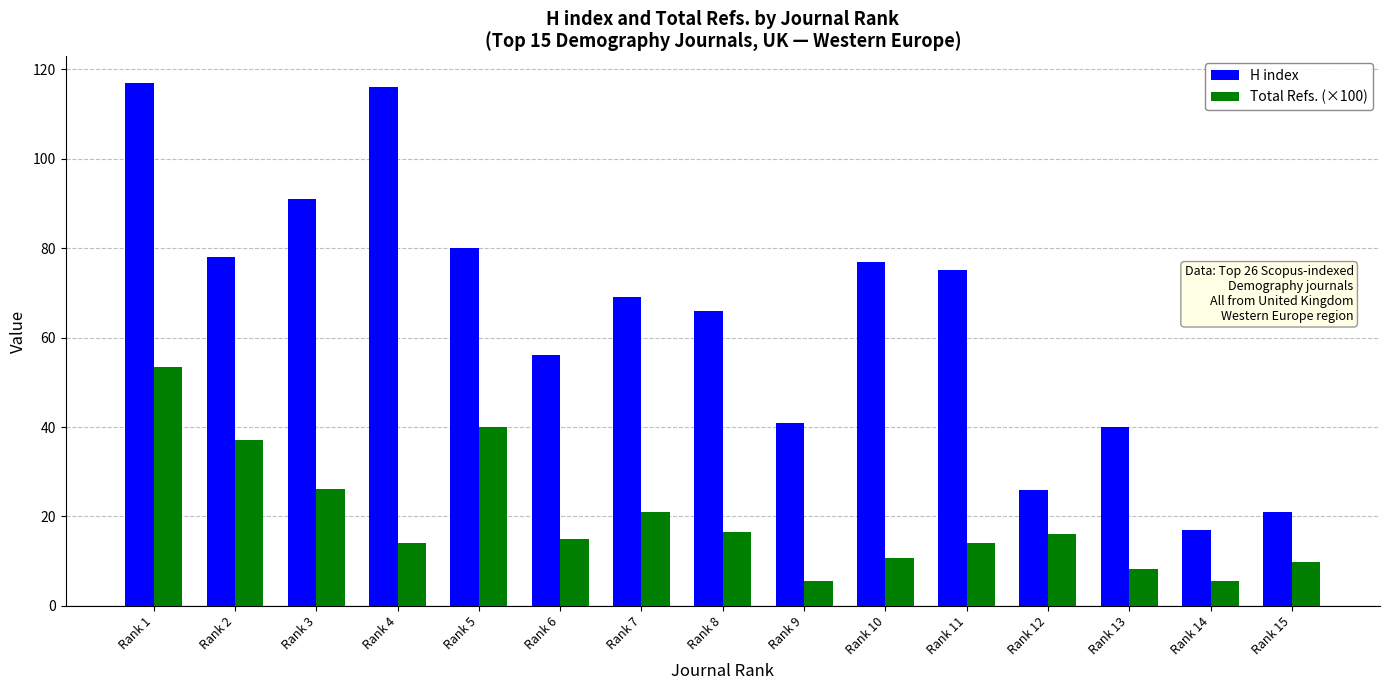

Are the bars horizontal?

No